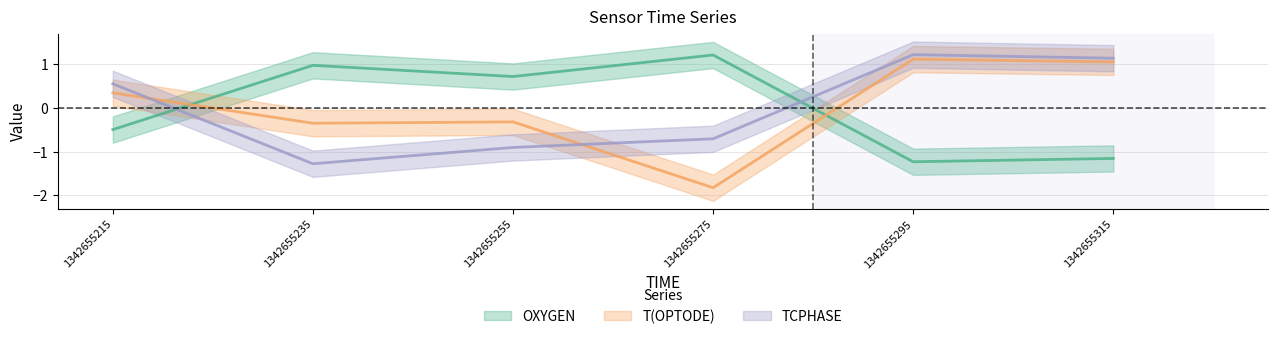

Reading left to right, what are all the values shown in this chart?

OXYGEN (center): -0.5	1.0	0.7	1.2	-1.2	-1.2
T(OPTODE) (center): 0.3	-0.4	-0.3	-1.8	1.1	1.0
TCPHASE (center): 0.5	-1.3	-0.9	-0.7	1.2	1.1